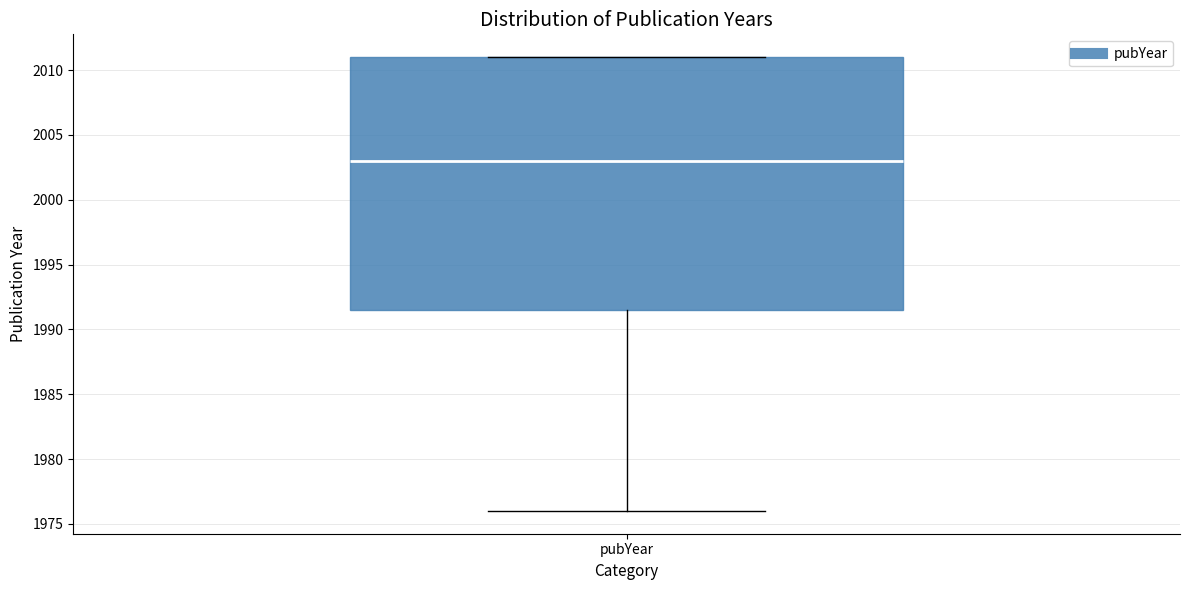

Read this box plot against the y-axis: the position of the median line, the range covered by the box, and the ends of both whiskers. The values are not printed on the chart, so give them approximately, as read against the axis.

median 2003.0, box 1991.5 to 2011.0, whiskers 1976.0 to 2011.0